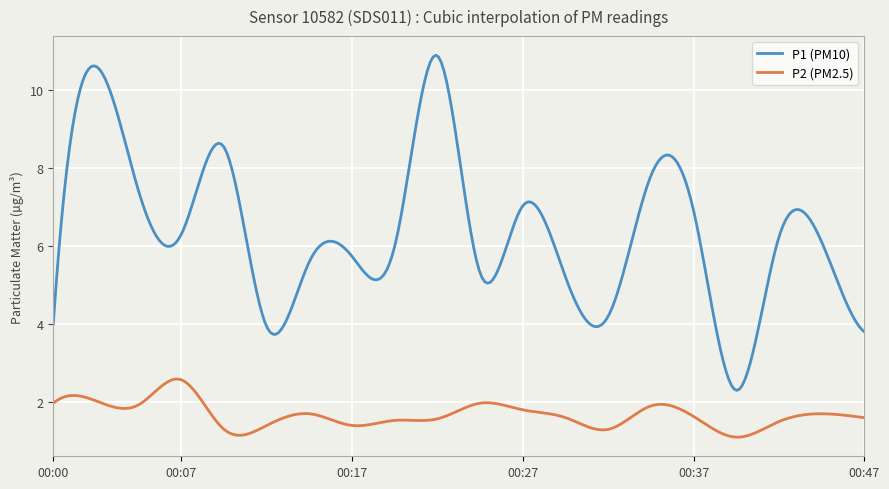

True or false: P1 (PM10) and P2 (PM2.5) cross at least once.

False